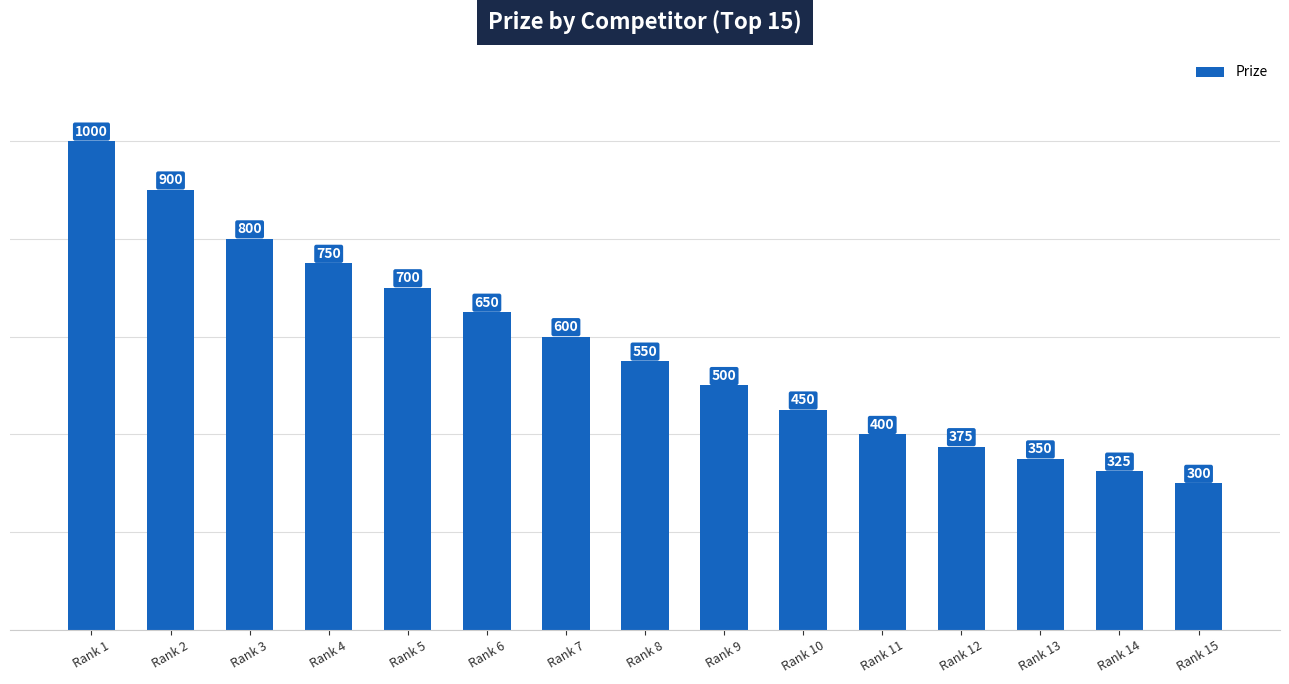

What is the greatest value displayed?

1000